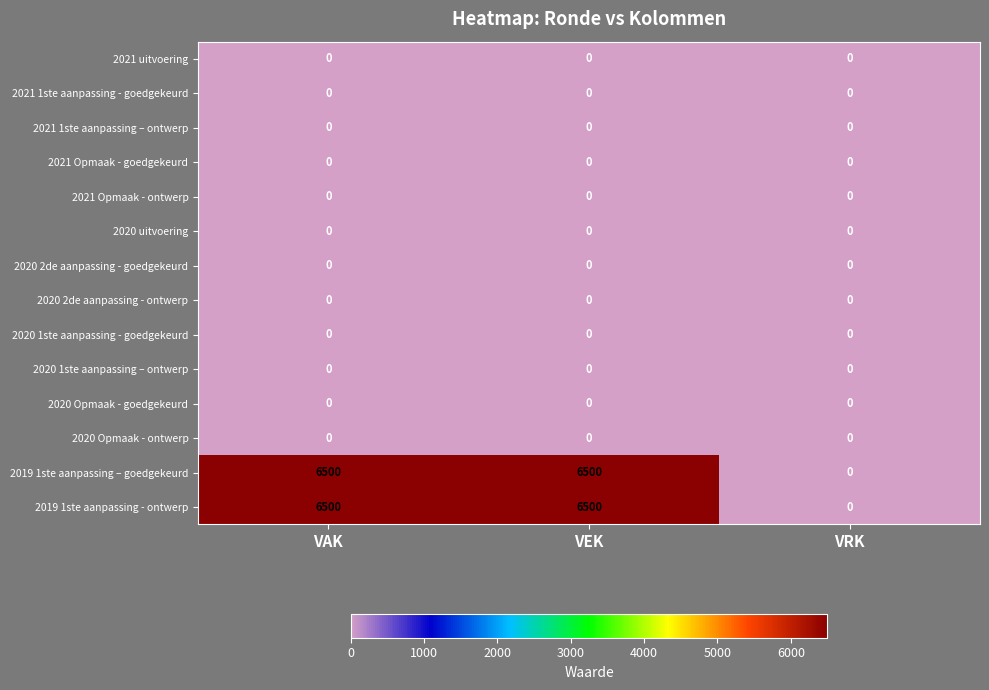

What is the spread (max minus min) of values at VEK?

6500